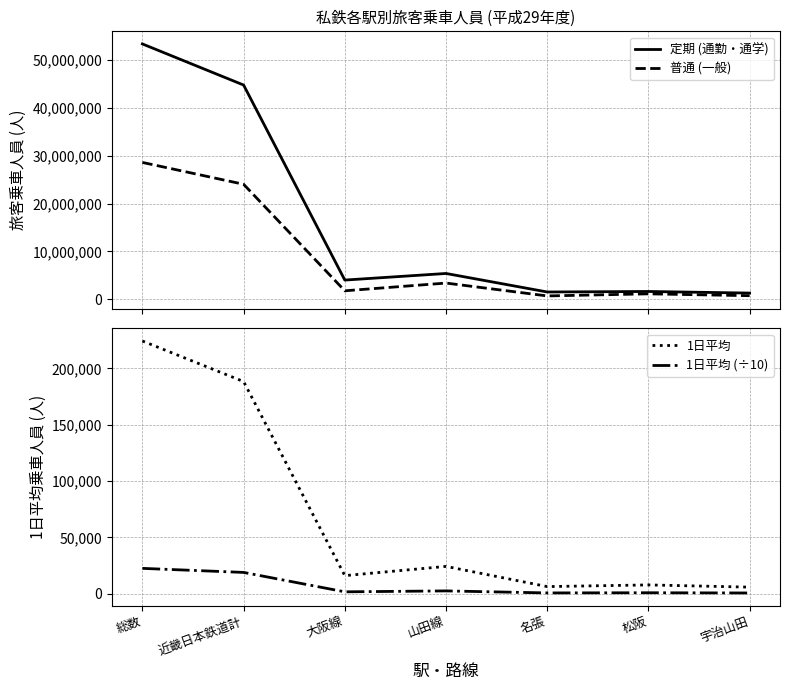

Reading left to right, extract all data points from this chart.

定期 (通勤・通学): 総数=53291228	近畿日本鉄道計=44717280	大阪線=4036290	山田線=5412210	名張=1550640	松阪=1655670	宇治山田=1324830
普通 (一般): 総数=28575031	近畿日本鉄道計=24017309	大阪線=1797854	山田線=3411156	名張=728906	松阪=1164938	宇治山田=777116
1日平均: 総数=224327	近畿日本鉄道計=188313	大阪線=15983	山田線=24173	名張=6245	松阪=7727	宇治山田=5758
1日平均 (÷10): 総数=22432	近畿日本鉄道計=18831	大阪線=1598	山田線=2417	名張=624	松阪=772	宇治山田=575